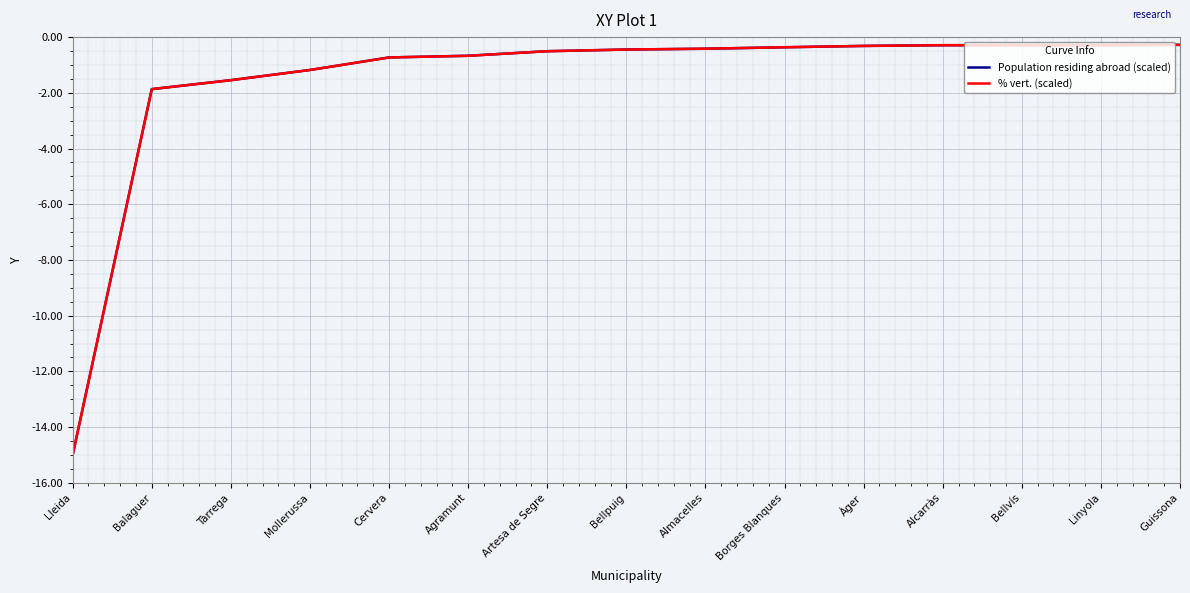

What position from the right is Balaguer?

14